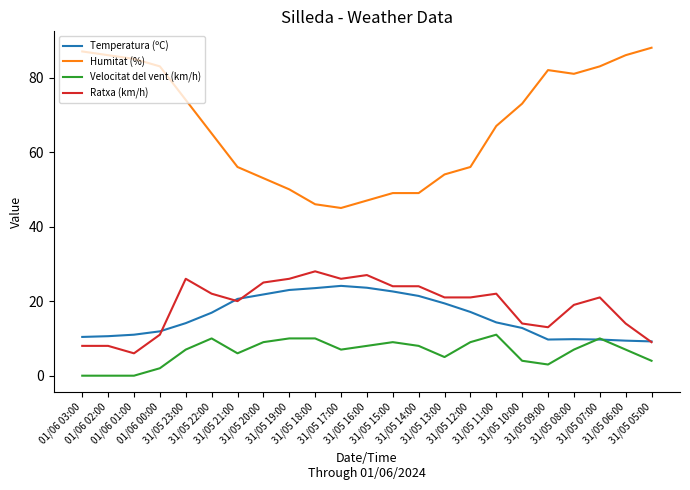

What is the maximum value for Ratxa (km/h)?

28.0